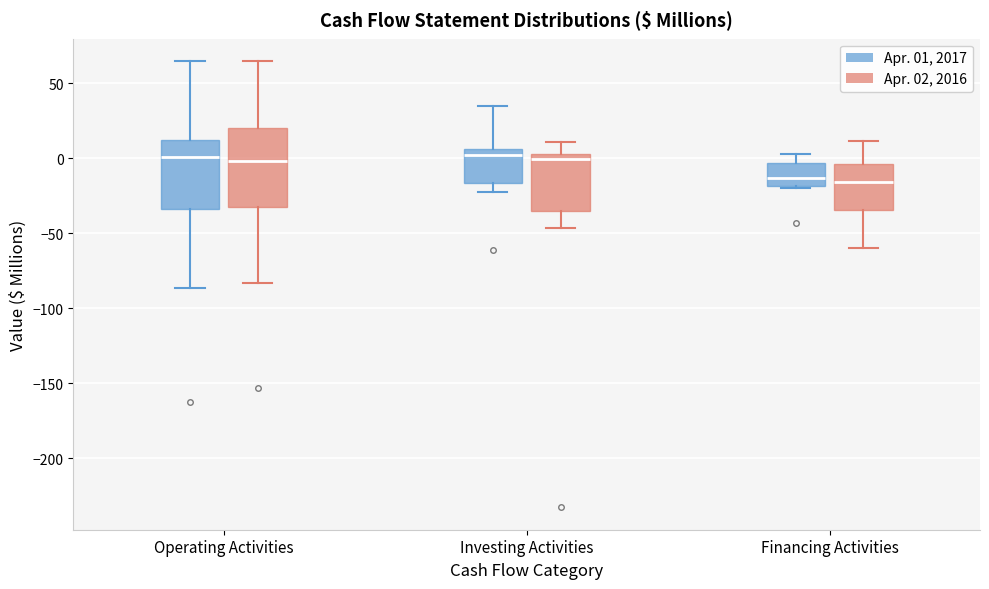

Reading left to right, read every box against the y-axis: the position of its median line, the range the box covers, and the ends of its whiskers. The values are not printed on the chart, so give them approximately, as read against the axis.

Operating Activities (Apr. 01, 2017): median 0, box -35 to 15, whiskers -85 to 65
Operating Activities (Apr. 02, 2016): median 0, box -30 to 20, whiskers -85 to 65
Investing Activities (Apr. 01, 2017): median 0, box -15 to 5, whiskers -20 to 35
Investing Activities (Apr. 02, 2016): median 0, box -35 to 5, whiskers -45 to 10
Financing Activities (Apr. 01, 2017): median -15, box -20 to -5, whiskers -20 to 5
Financing Activities (Apr. 02, 2016): median -15, box -35 to -5, whiskers -60 to 10